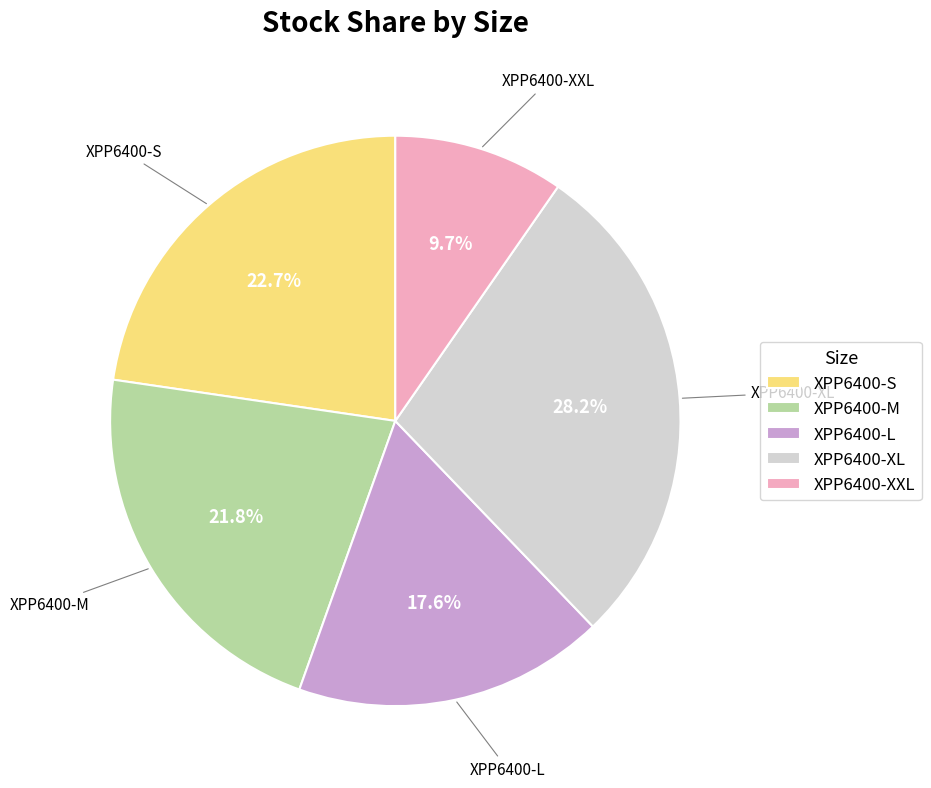

What is the ratio of the value at XPP6400-XL to the value at XPP6400-L?

1.6